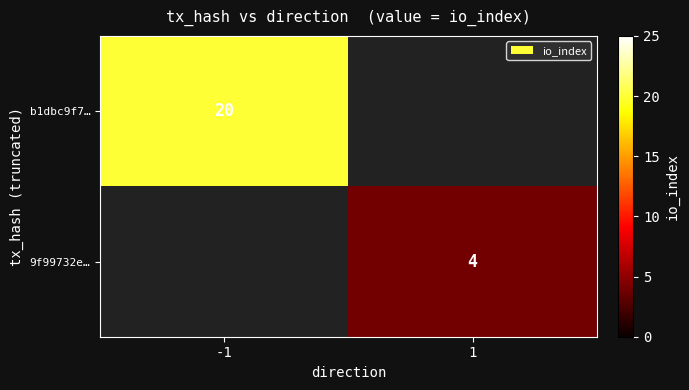

Is it true that b1dbc9f7… equals 29 at -1?

False